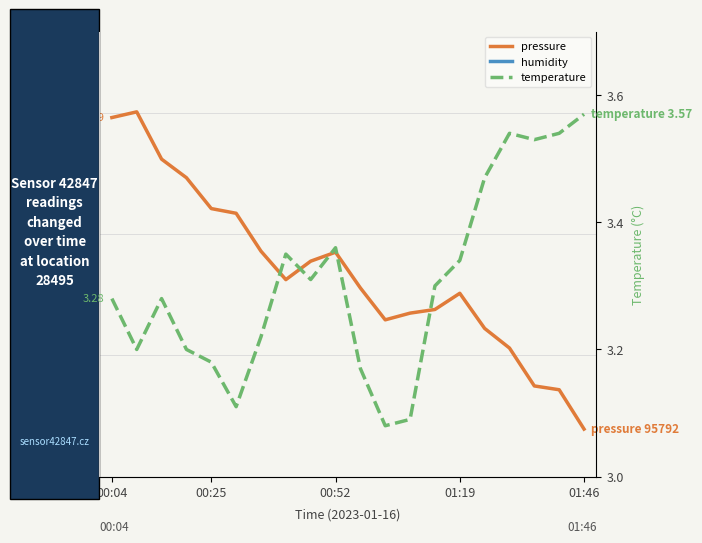

What is the minimum value for humidity?

64.4